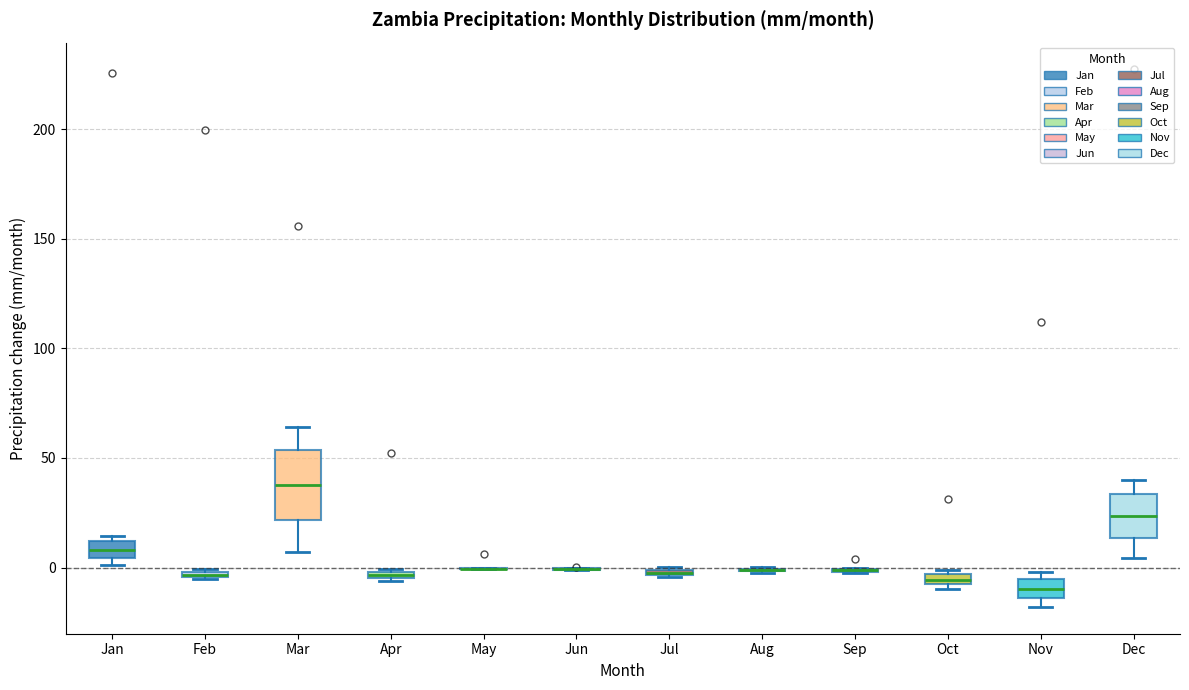

Where is the lower edge of the box for Oct on the y-axis? The values are not printed on the chart, so give them approximately, as read against the axis.

-10